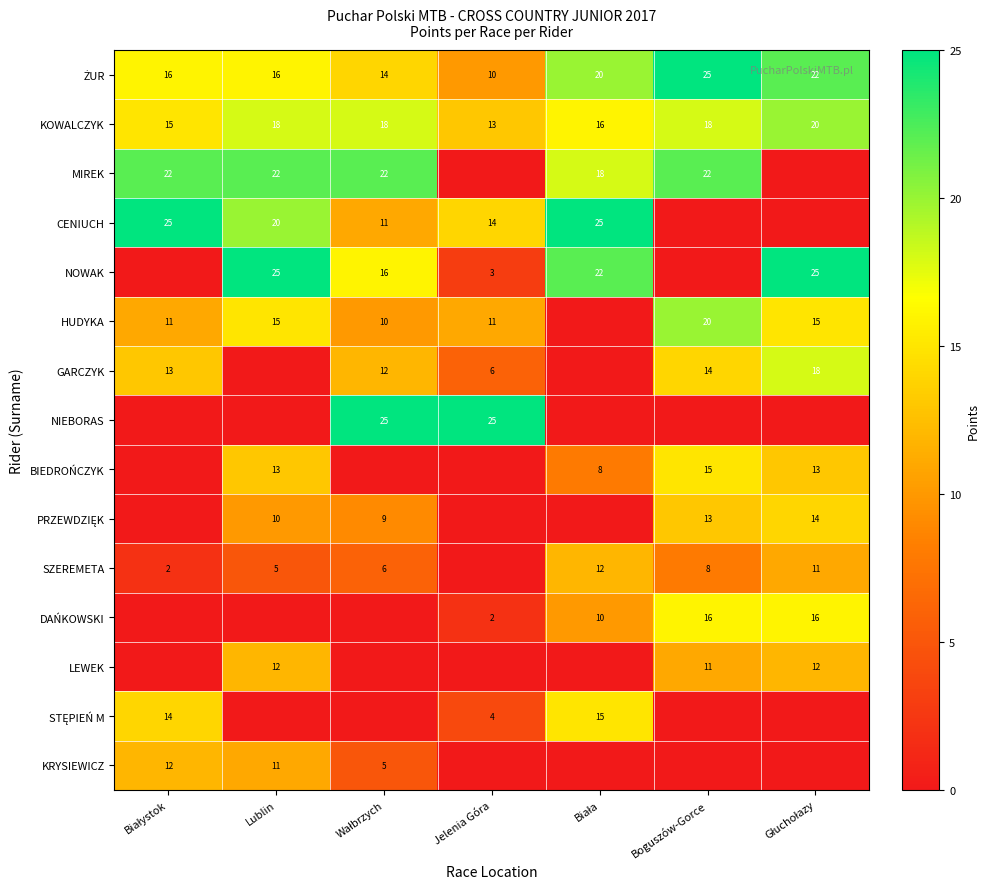

Is the value of LEWEK at Lublin greater than the value of BIEDROŃCZYK at Boguszów-Gorce?

No